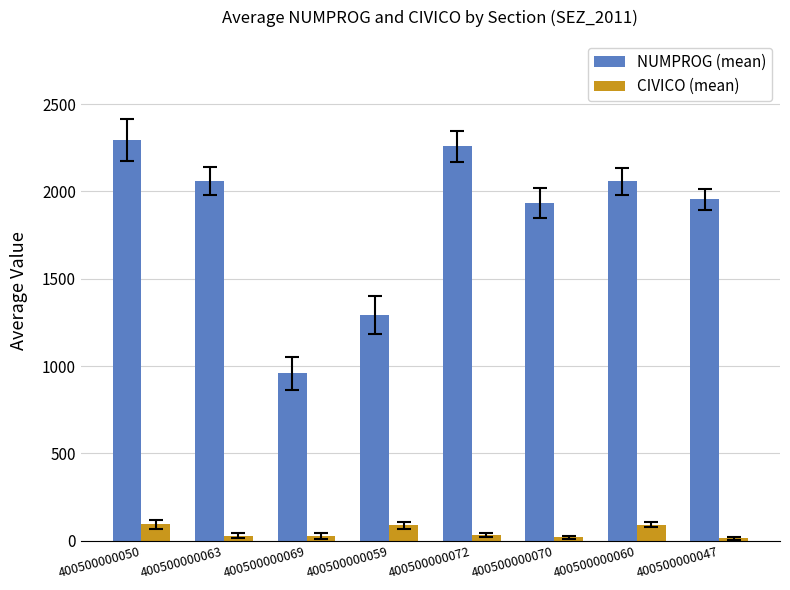

What are all the series names shown in the legend?

NUMPROG (mean), CIVICO (mean)